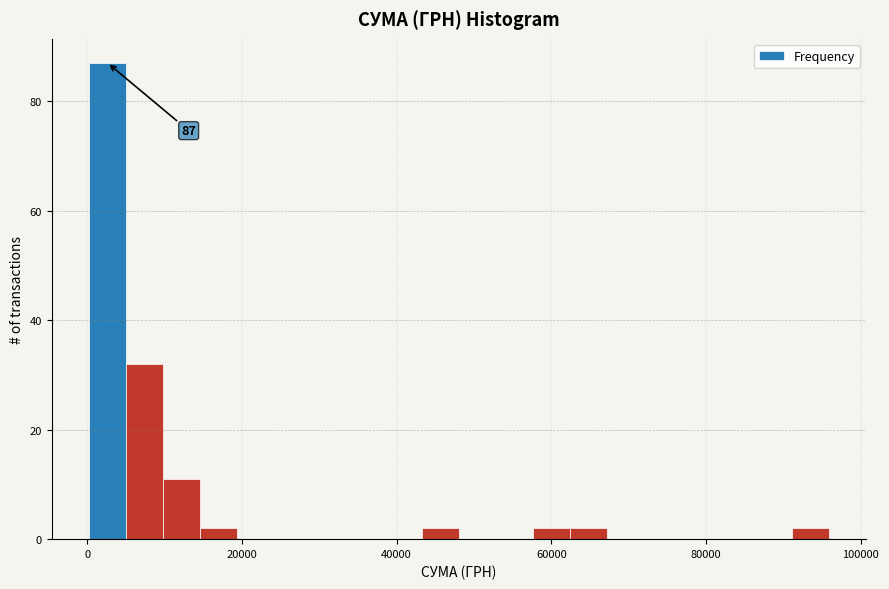

Read against the x-axis, roughly where is the centre of the tallest bar?

2000